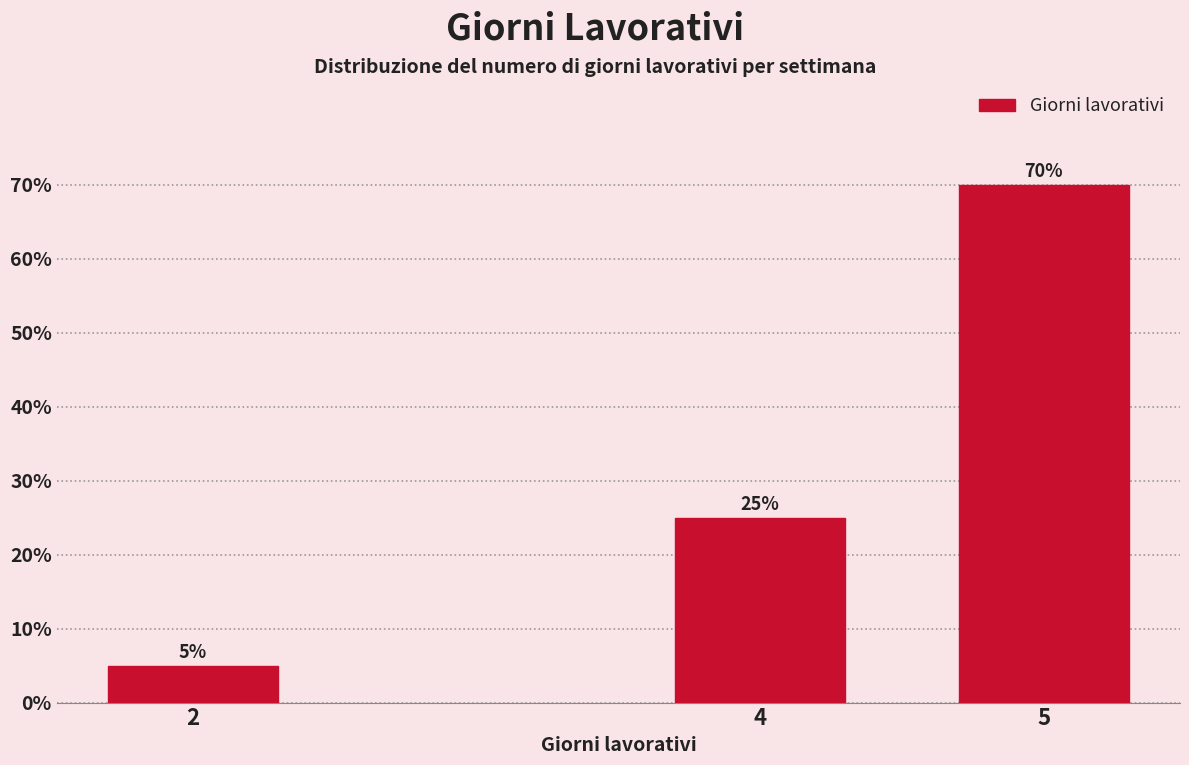

Reading left to right, transcribe all the data shown in this chart.

5	25	70